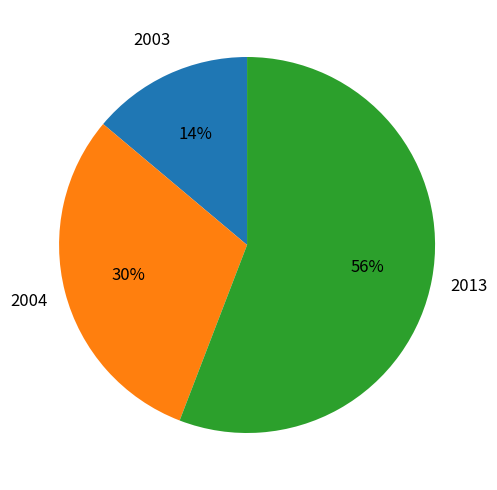

How many segments does this pie chart have?

3